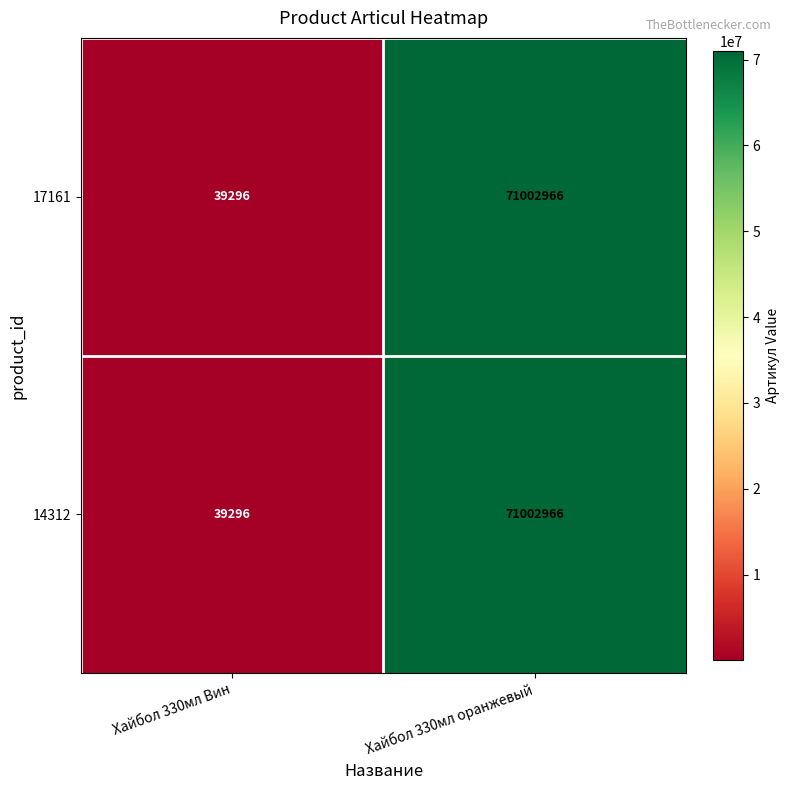

Rank the categories by 14312 value from lowest to highest.

Хайбол 330мл Вин, Хайбол 330мл оранжевый